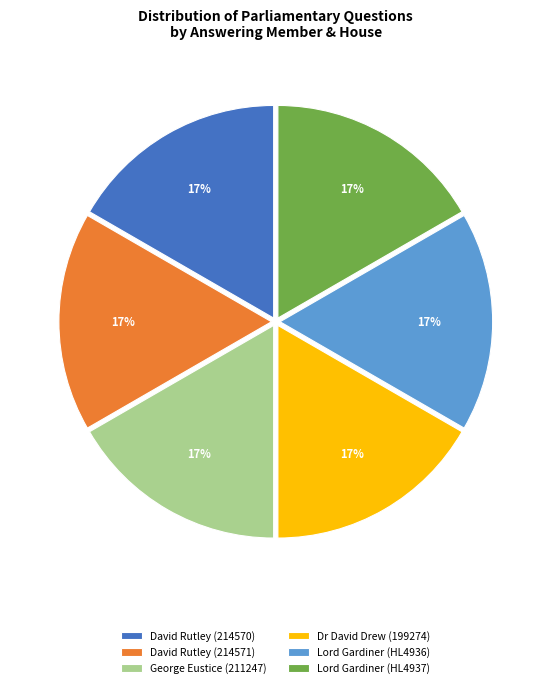

Approximately how many times larger is the value at Lord Gardiner (HL4937) compared to David Rutley (214571)?

1.0